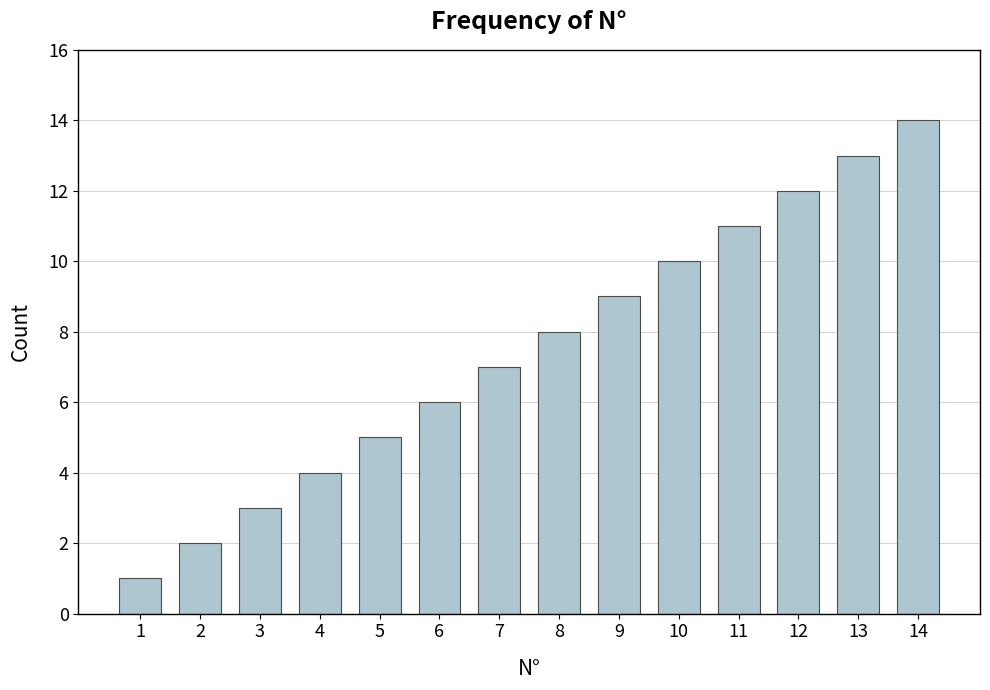

Between 2 and 5, which is larger?

5